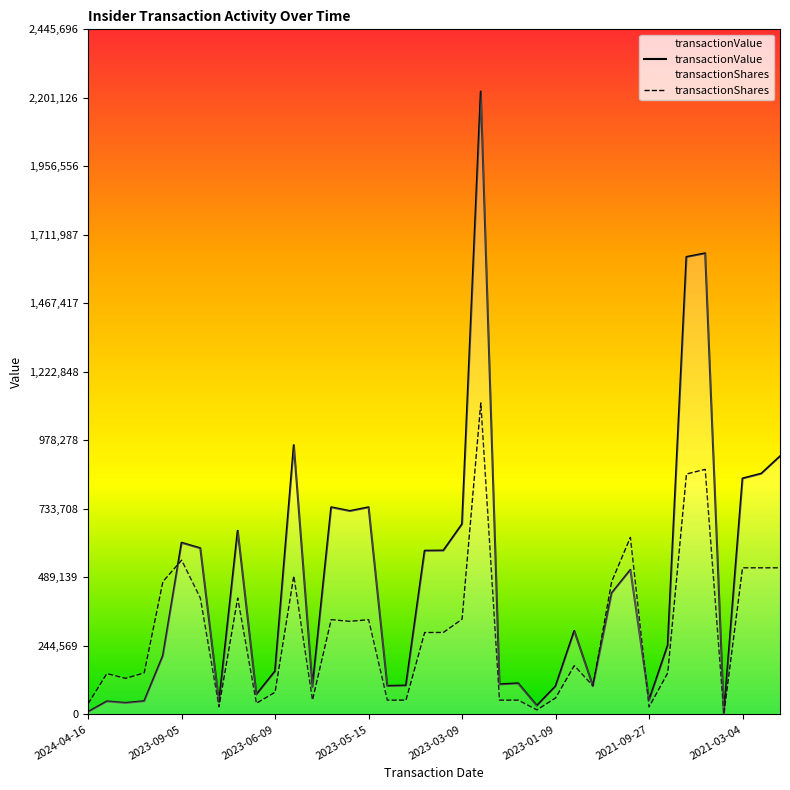

Which series has the largest total across all categories?

transactionValue